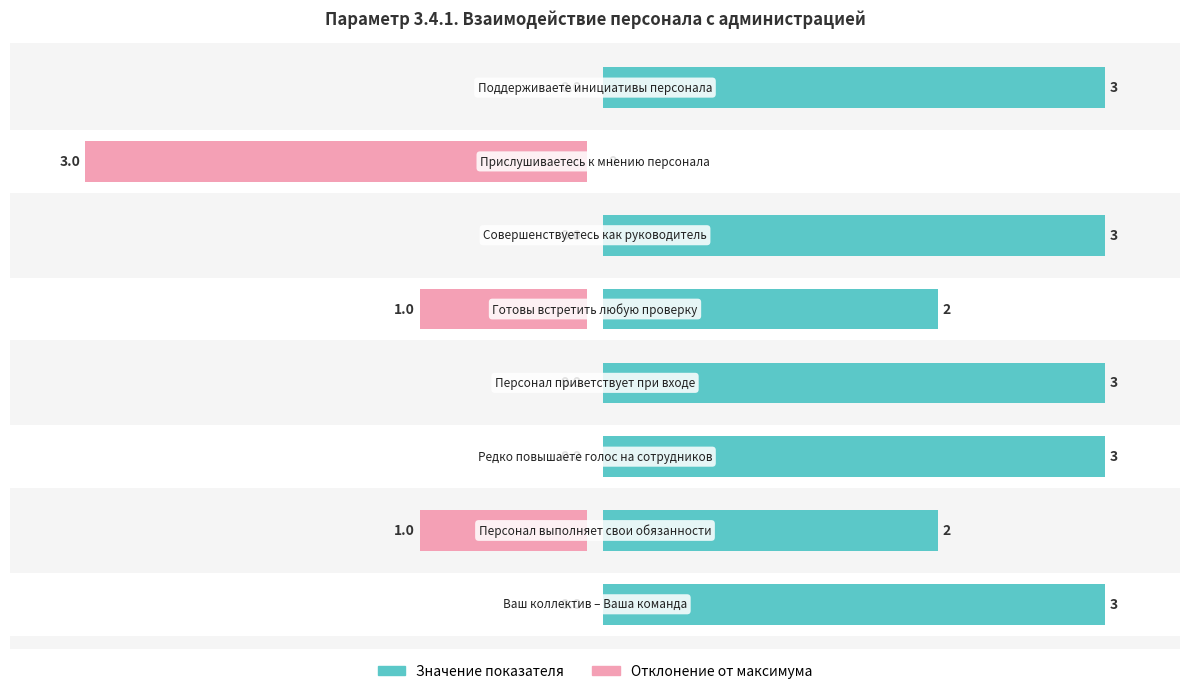

The Отклонение от максимума series shows 0.0 at −1. True or false?

True